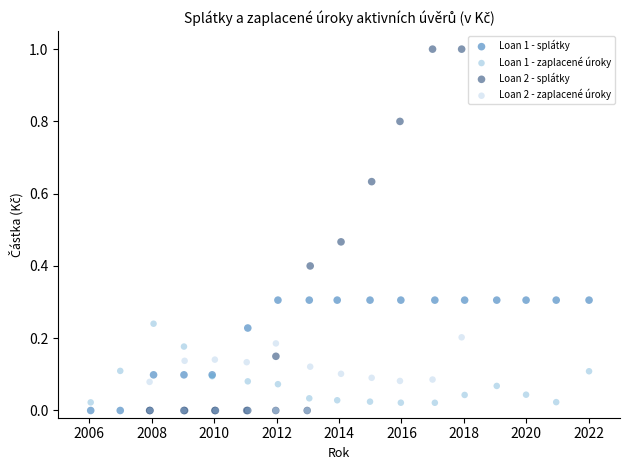

Which series has the largest Y range (max minus min)?

Loan 2 - splátky